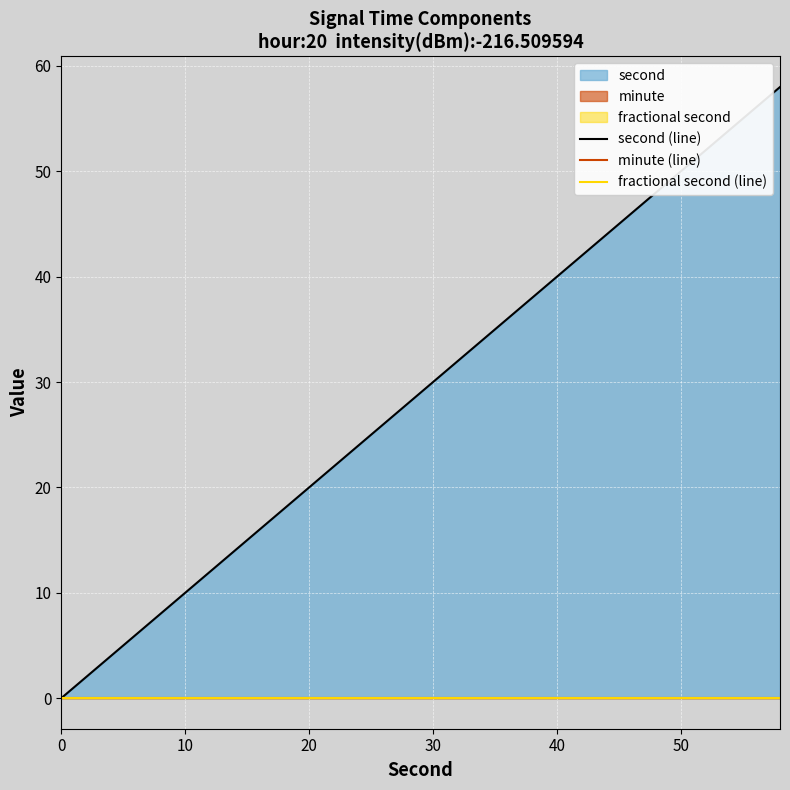

List the series in order of their peak value, highest first.

second (line), minute (line), fractional second (line)